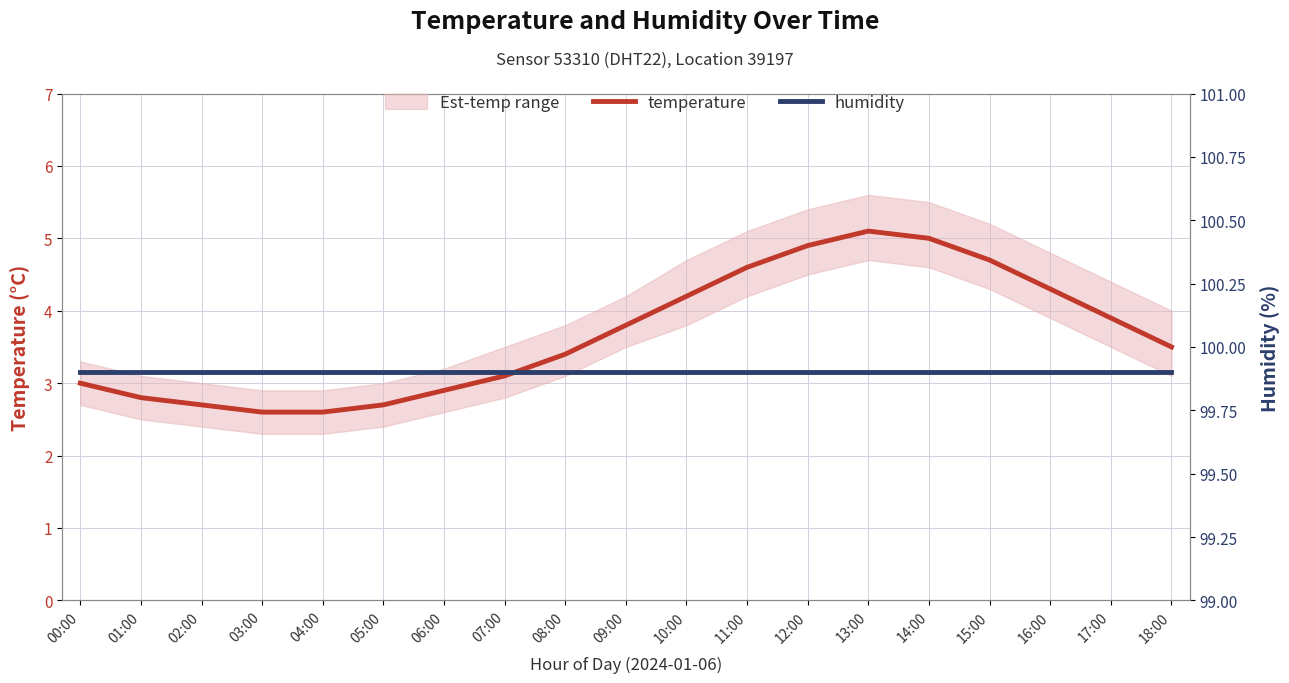

Reading left to right, list all the values displayed in this chart.

temperature: 00:00=3.0	01:00=2.8	02:00=2.7	03:00=2.6	04:00=2.6	05:00=2.7	06:00=2.9	07:00=3.1	08:00=3.4	09:00=3.8	10:00=4.2	11:00=4.6	12:00=4.9	13:00=5.1	14:00=5.0	15:00=4.7	16:00=4.3	17:00=3.9	18:00=3.5
humidity: 00:00=99.9	01:00=99.9	02:00=99.9	03:00=99.9	04:00=99.9	05:00=99.9	06:00=99.9	07:00=99.9	08:00=99.9	09:00=99.9	10:00=99.9	11:00=99.9	12:00=99.9	13:00=99.9	14:00=99.9	15:00=99.9	16:00=99.9	17:00=99.9	18:00=99.9